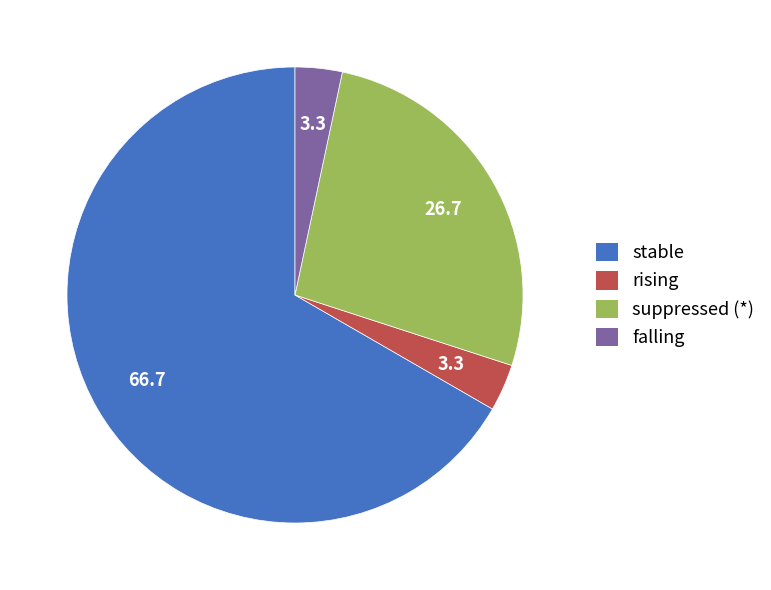

Combined, do stable and suppressed (*) account for over 50%?

Yes